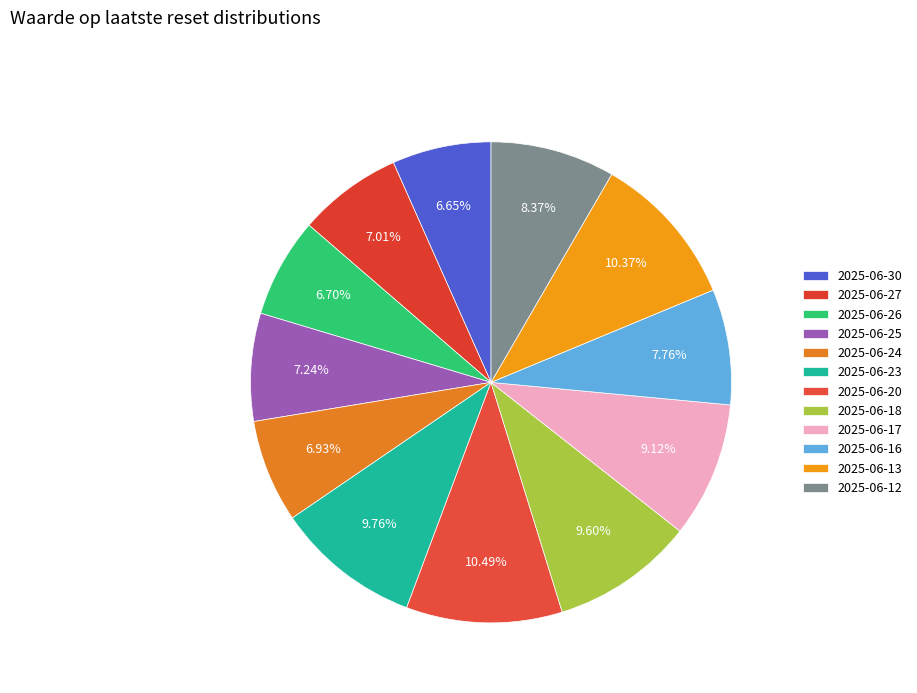

Count the number of slices in the pie.

12